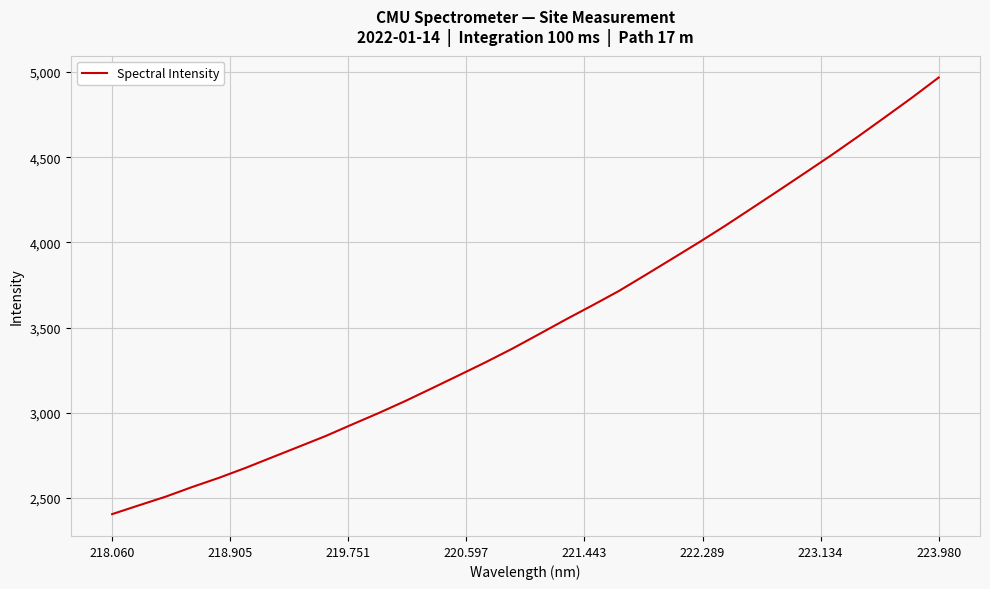

Reading left to right, extract all data points from this chart.

2405.9	2457.2	2508.1	2565.0	2618.8	2677.2	2739.5	2801.6	2864.2	2932.4	2999.8	3070.6	3145.4	3221.0	3297.2	3376.9	3461.7	3547.5	3630.5	3715.5	3809.5	3904.6	4000.4	4099.3	4202.2	4305.5	4409.9	4515.1	4624.4	4736.5	4849.8	4967.6